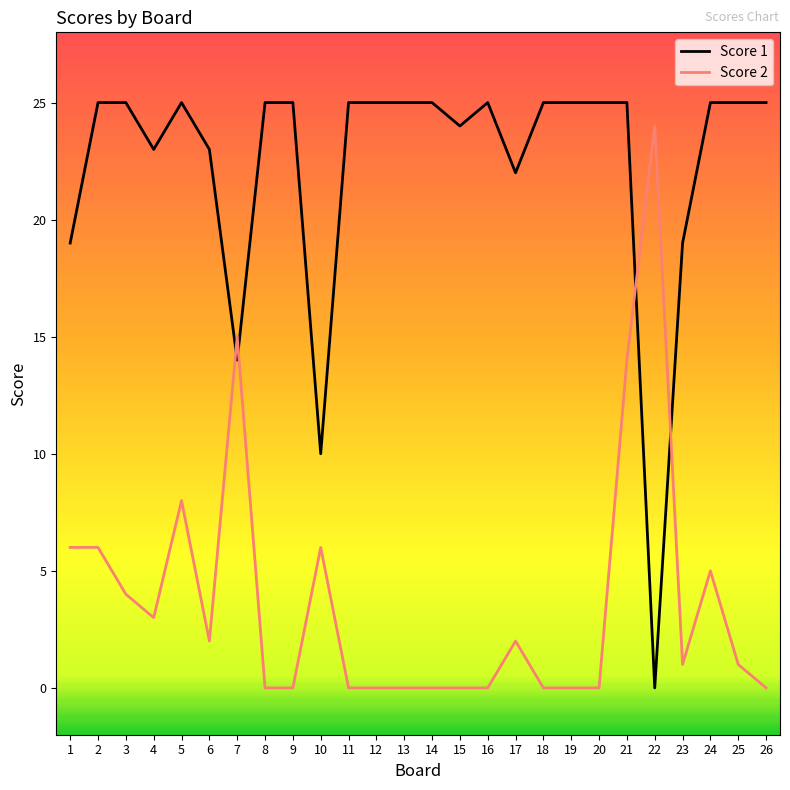

What is the difference between the highest and lowest values at 24?

20